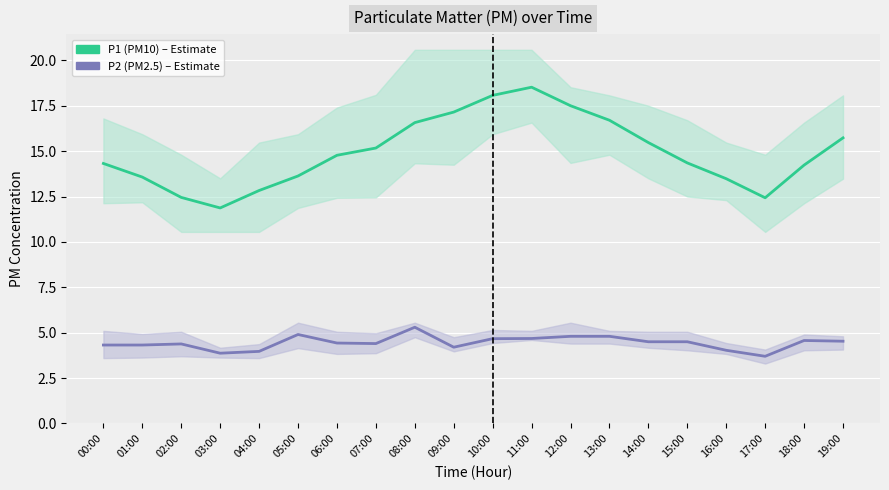

At which category does P2 (PM2.5) reach its first local valley?

03:00